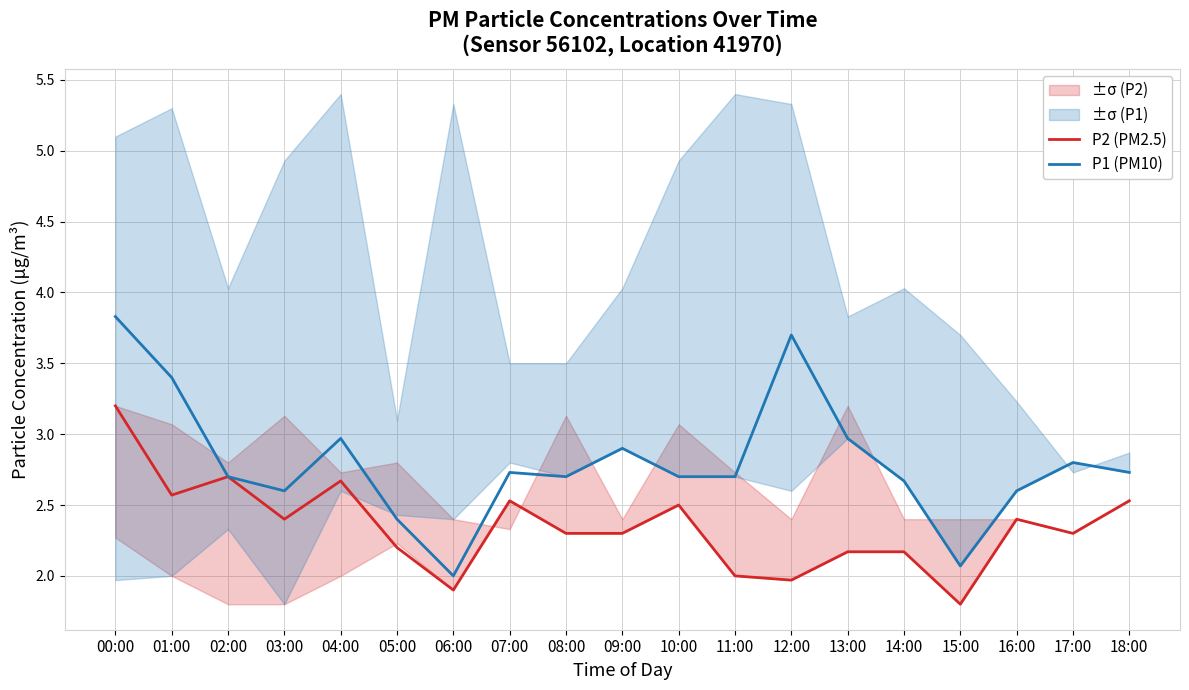

At which category does P2 (PM2.5) reach its first local peak?

02:00